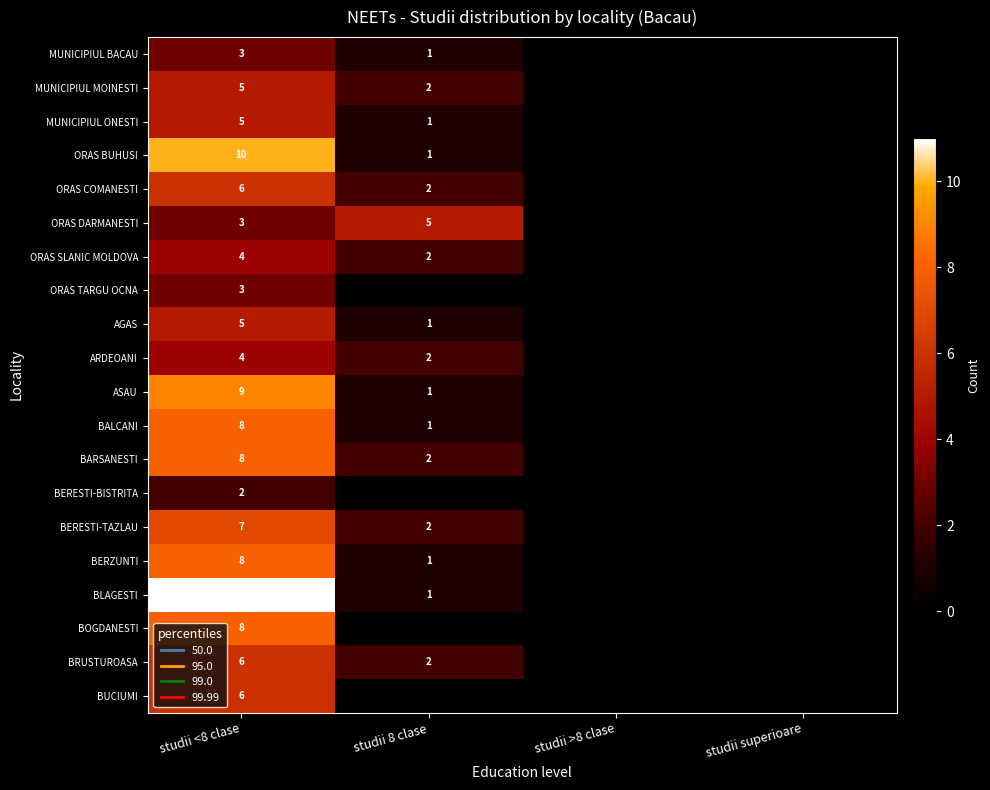

True or false: BERESTI-BISTRITA has a value of 0 at studii 8 clase.

True